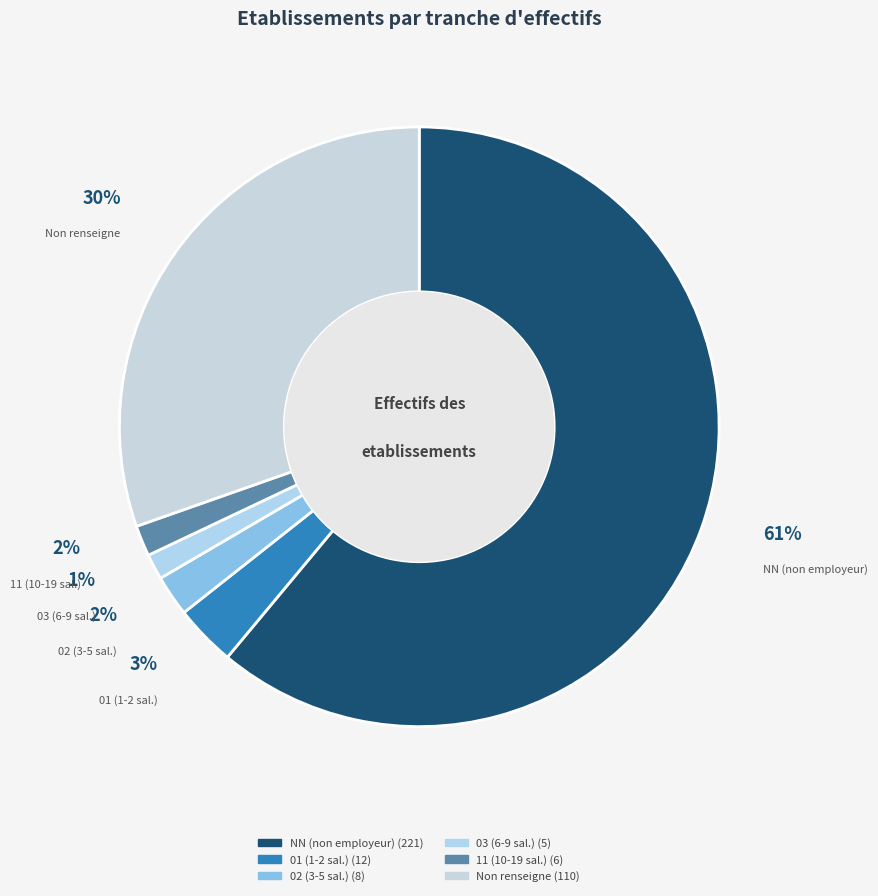

Combined, do  and 03 account for over 50%?

No